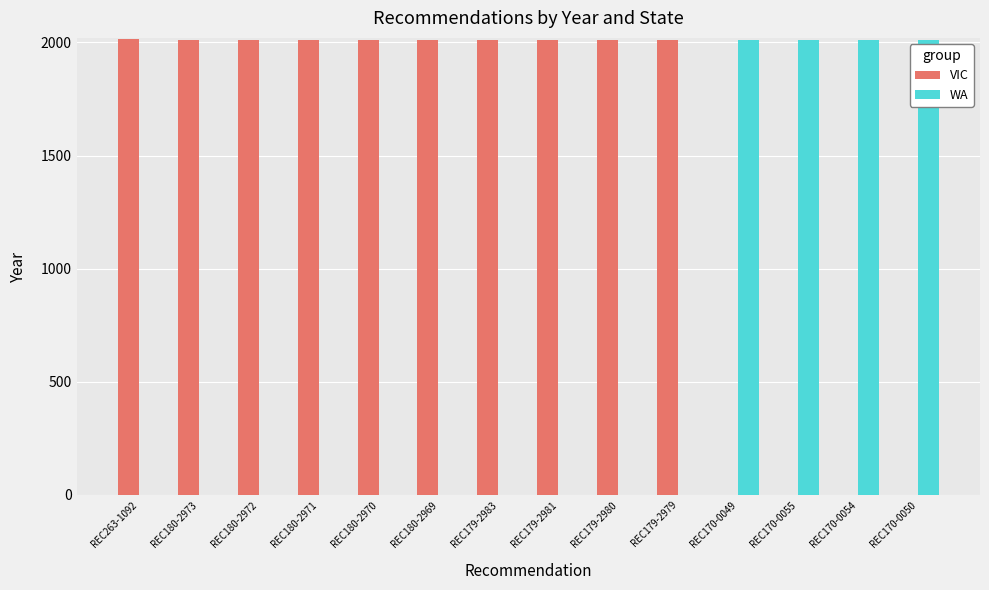

What is the sum of all WA values?

8036